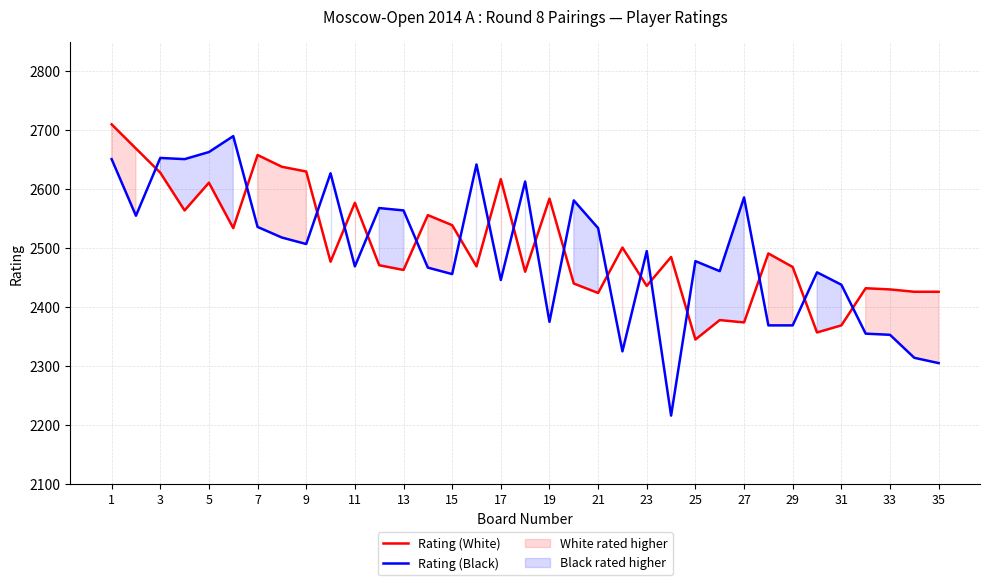

True or false: Rating (Black) and Rating (White) cross at least once.

True